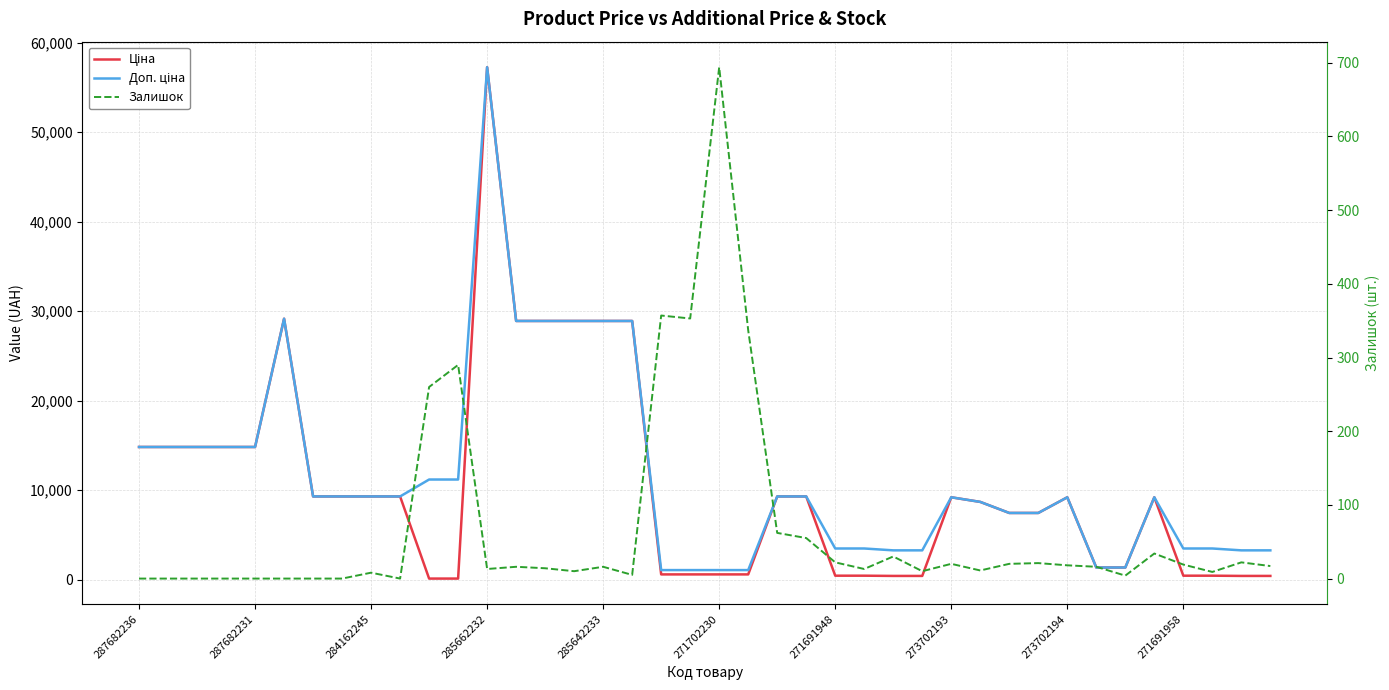

True or false: Ціна and Доп. ціна intersect in this chart.

False